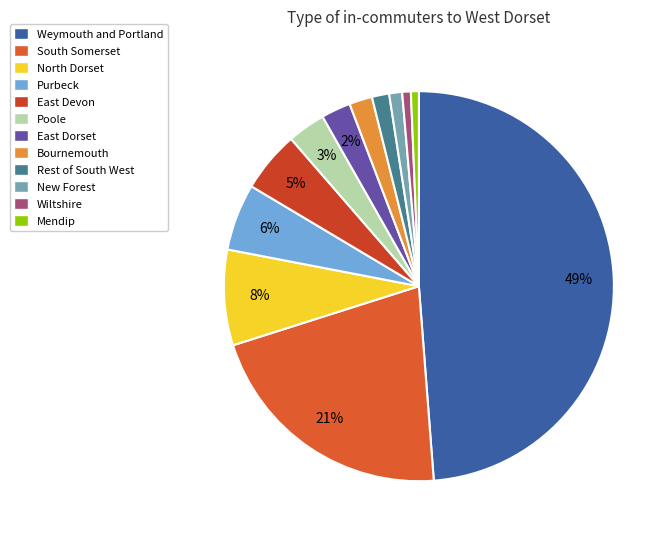

Which slice is the largest?

Weymouth and Portland